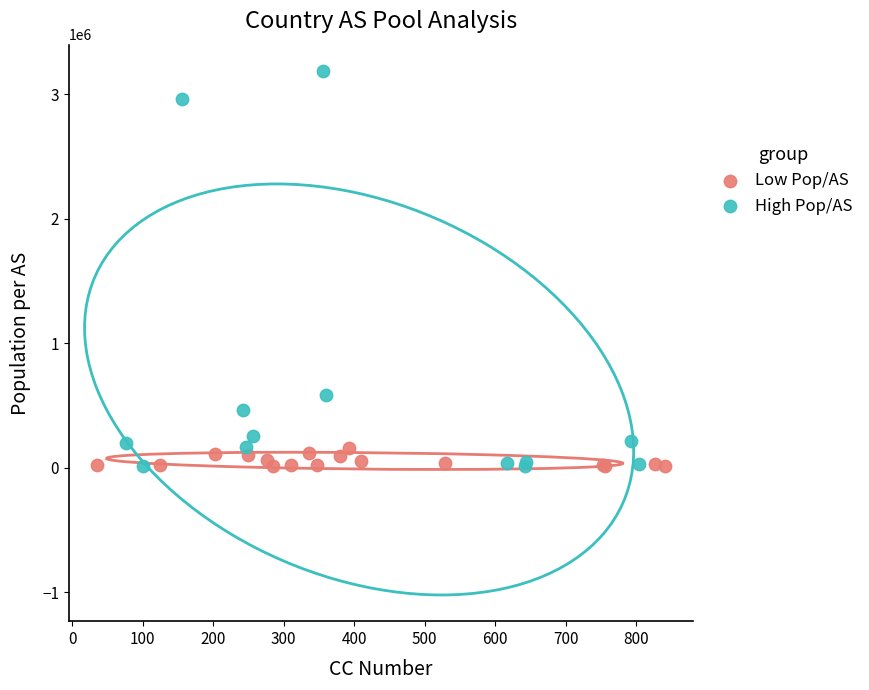

Which series contains the highest Y value?

High Pop/AS